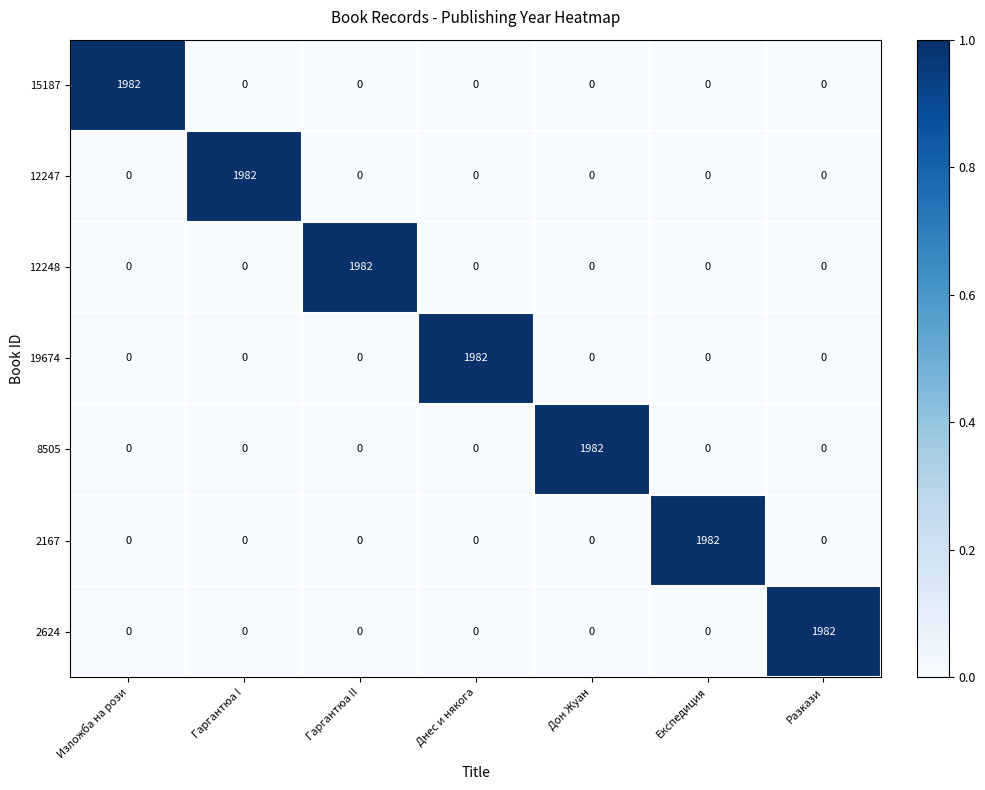

What is the difference between the highest and lowest values at Гаргантюа II?

1982